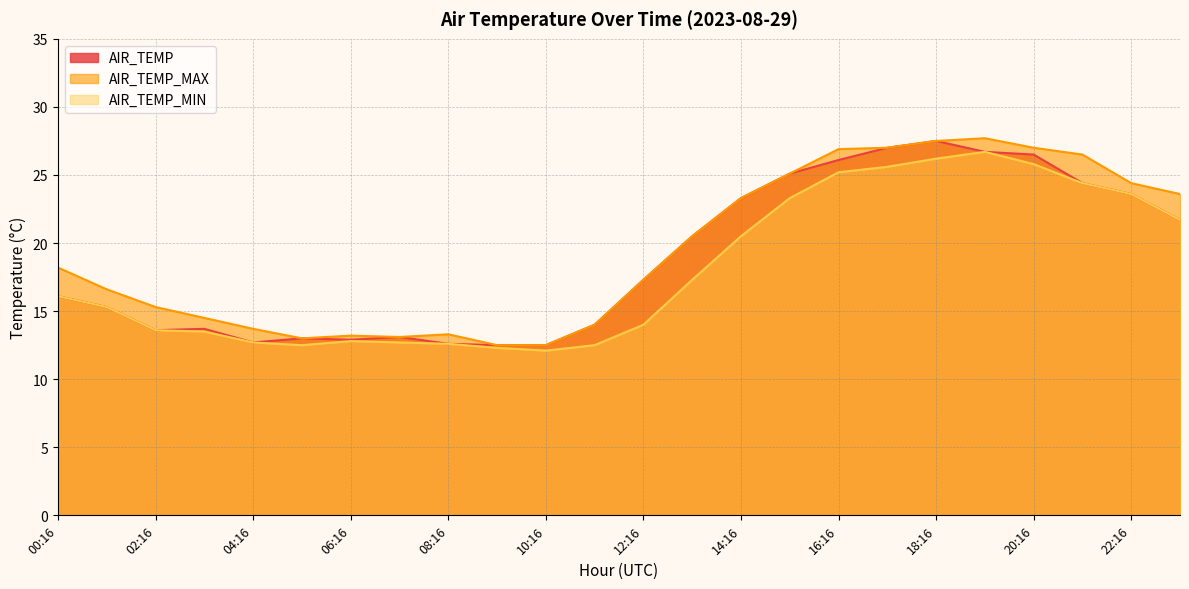

Which label corresponds to the largest value in the chart?

19:16